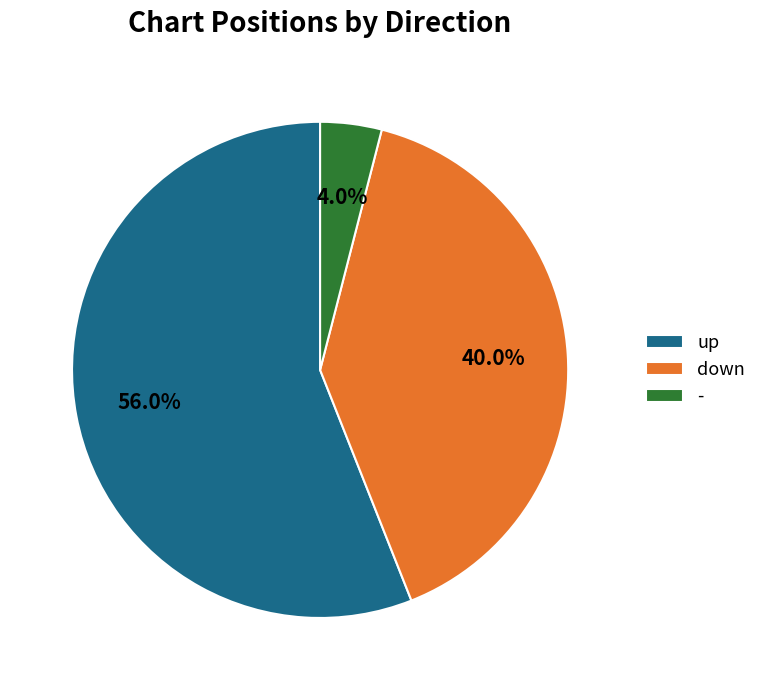

To the nearest percent, what percentage of the pie is down?

40%